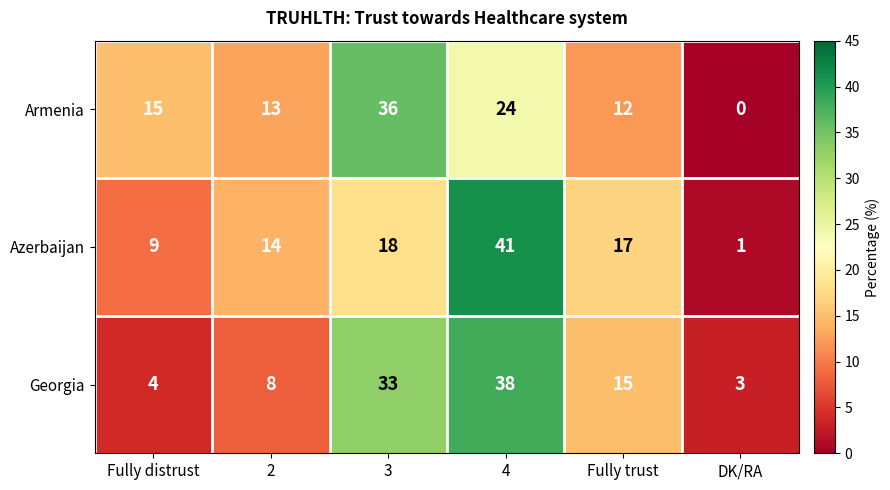

Reading left to right, extract all data points from this chart.

Armenia: Fully distrust=15	2=13	3=36	4=24	Fully trust=12	DK/RA=0
Azerbaijan: Fully distrust=9	2=14	3=18	4=41	Fully trust=17	DK/RA=1
Georgia: Fully distrust=4	2=8	3=33	4=38	Fully trust=15	DK/RA=3